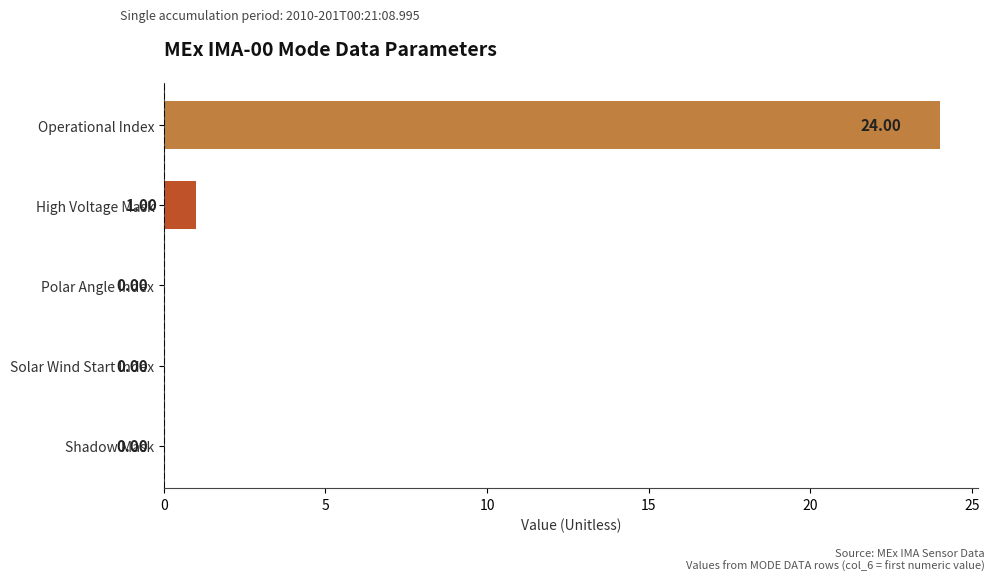

Which category has the highest value across all series?

Operational Index